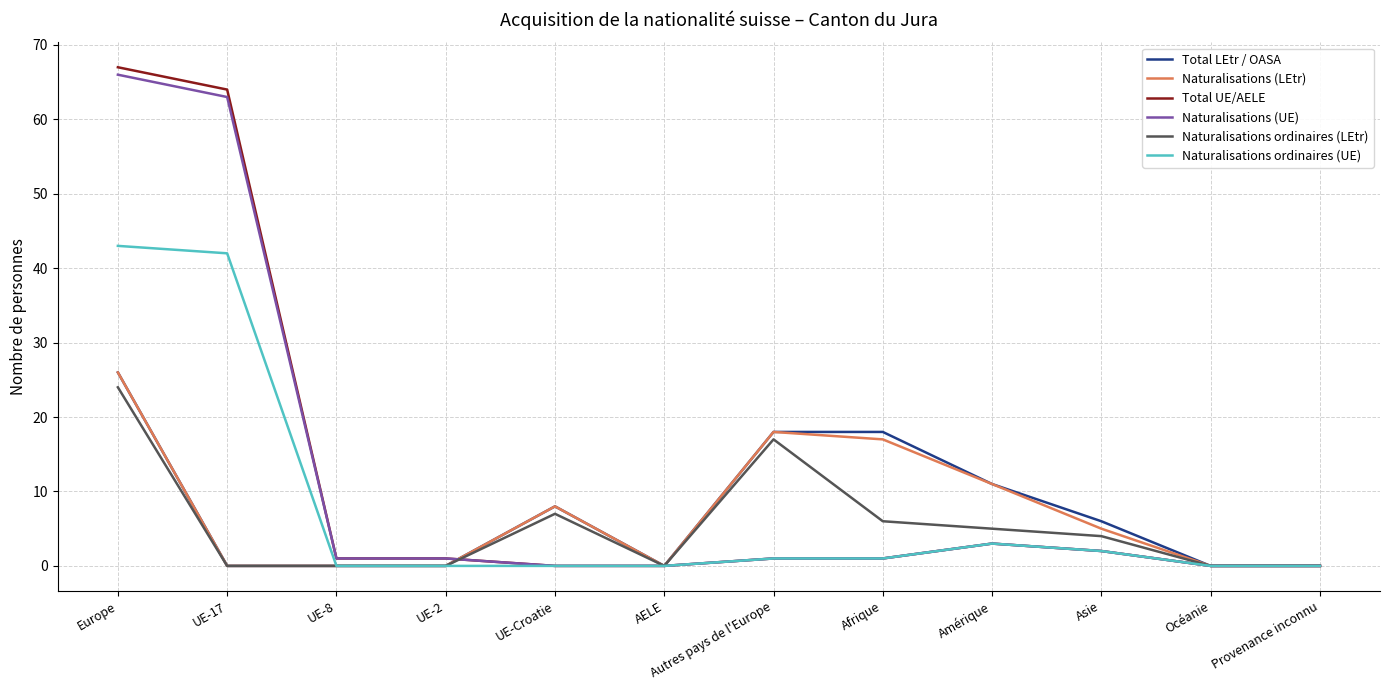

What is the difference between the second highest and minimum values in the Total UE/AELE series?

64